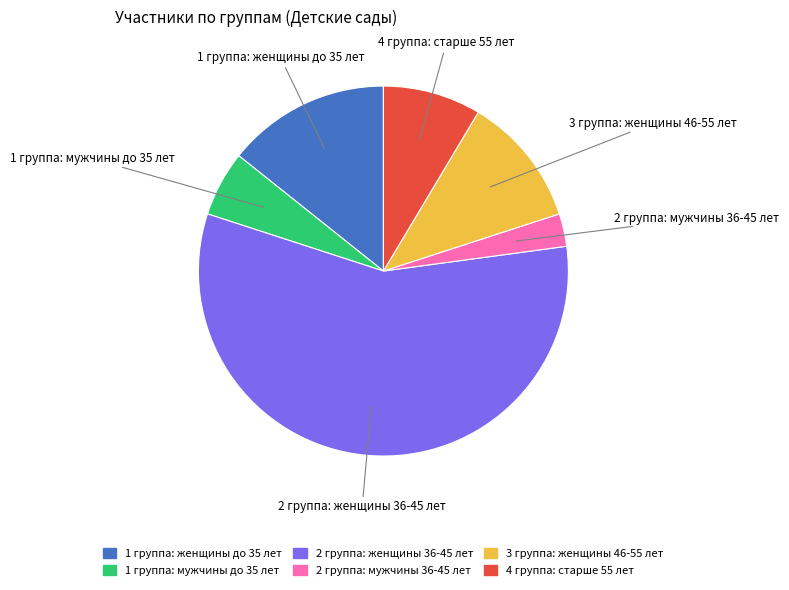

Approximately how many times larger is the value at 2 группа: женщины 36-45 лет compared to 2 группа: мужчины 36-45 лет?

20.0